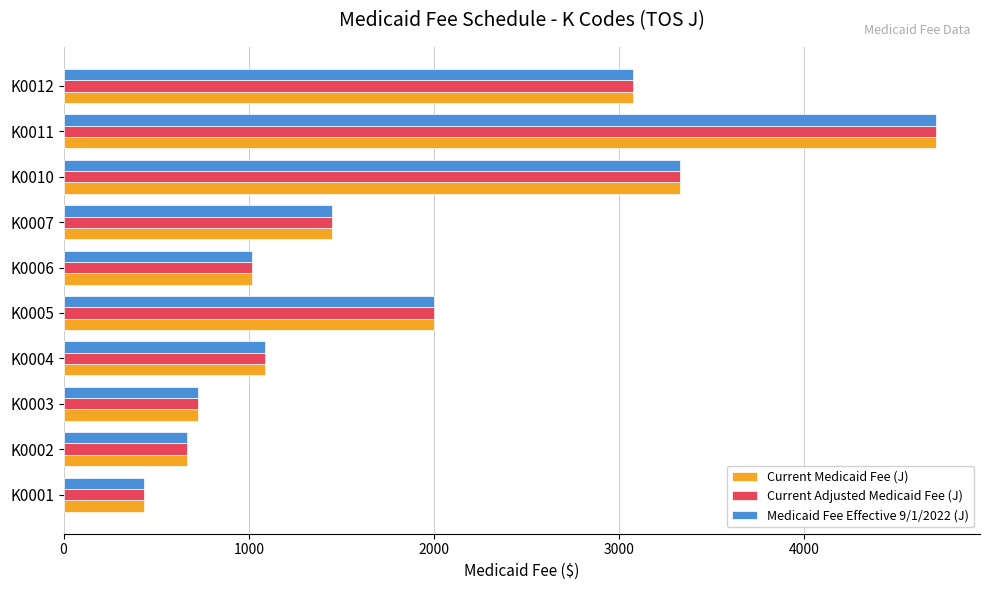

What is the average value of the Current Adjusted Medicaid Fee (J) series?

1849.9